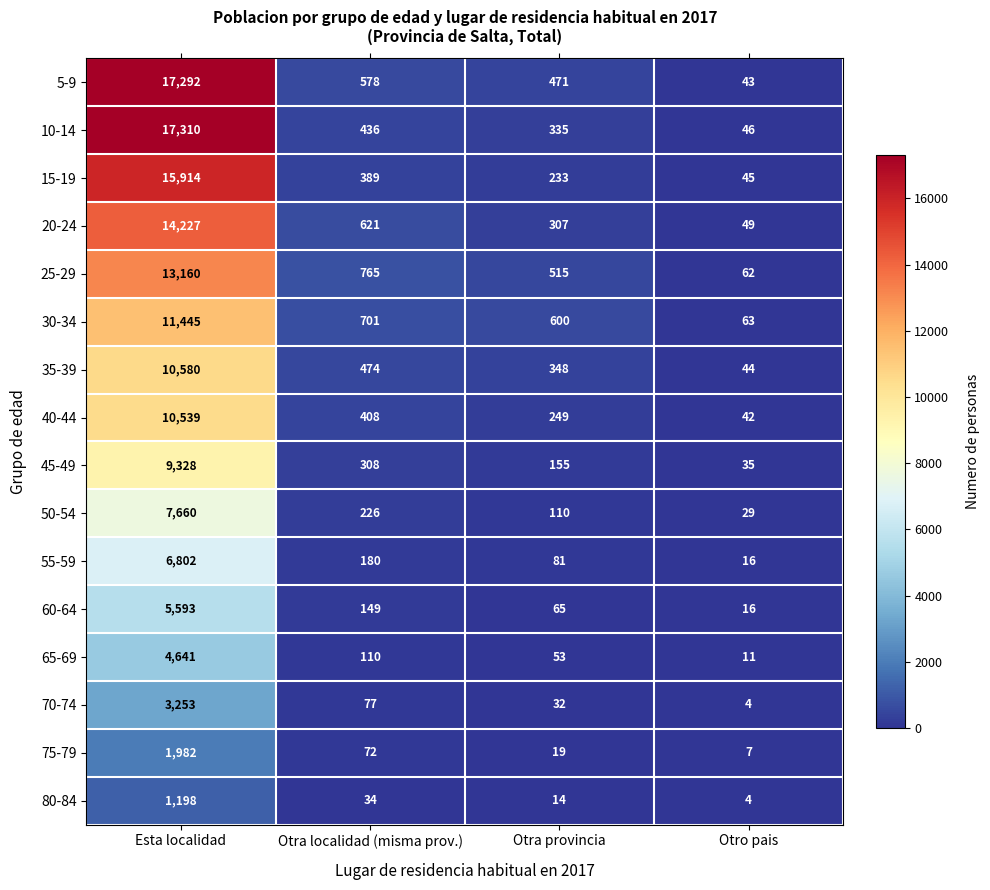

Which category has the highest value across all series?

Esta localidad